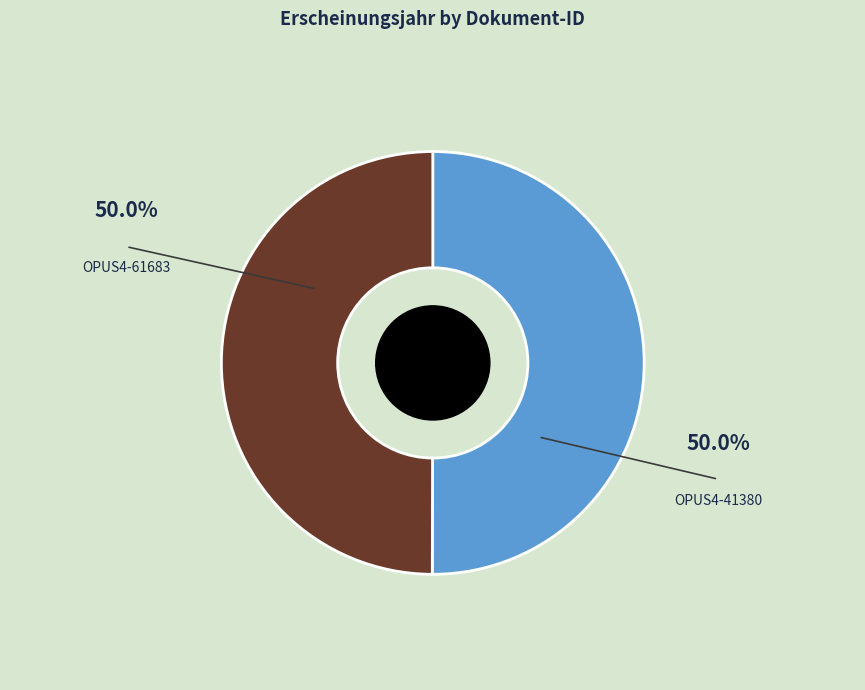

How many segments does this pie chart have?

2